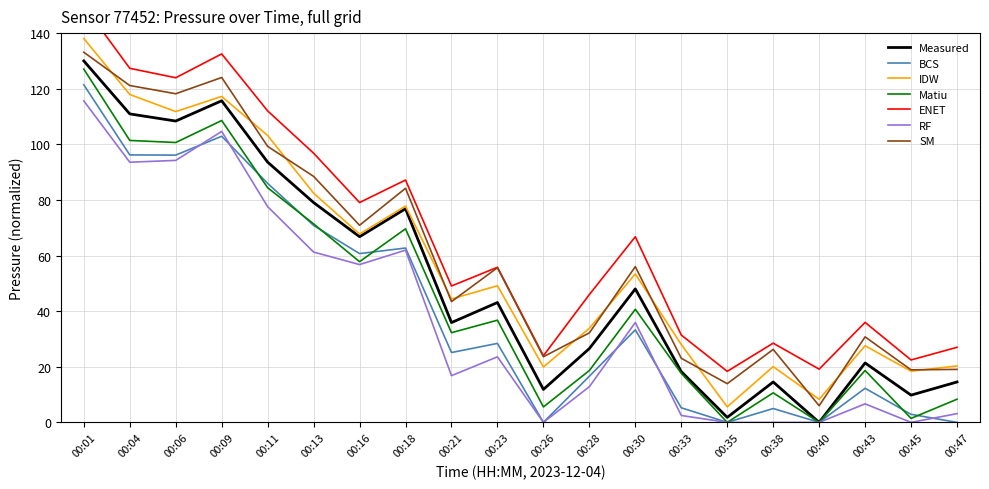

The value at 00:28 is 26.6. True or false?

True